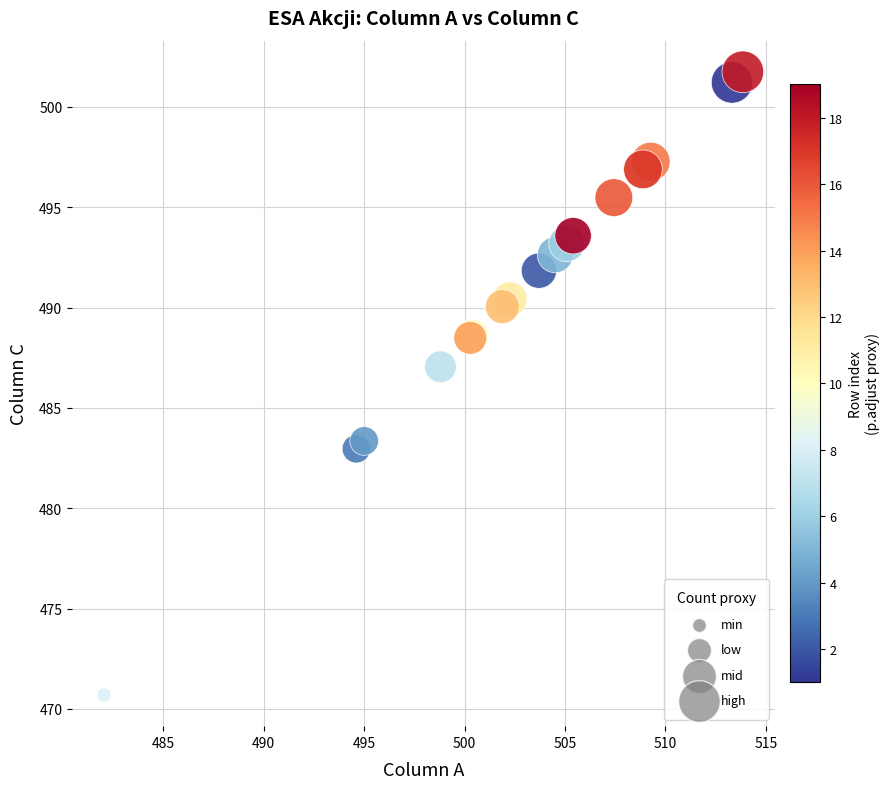

What Y value in the scatter plot is closest to 486?

487.1